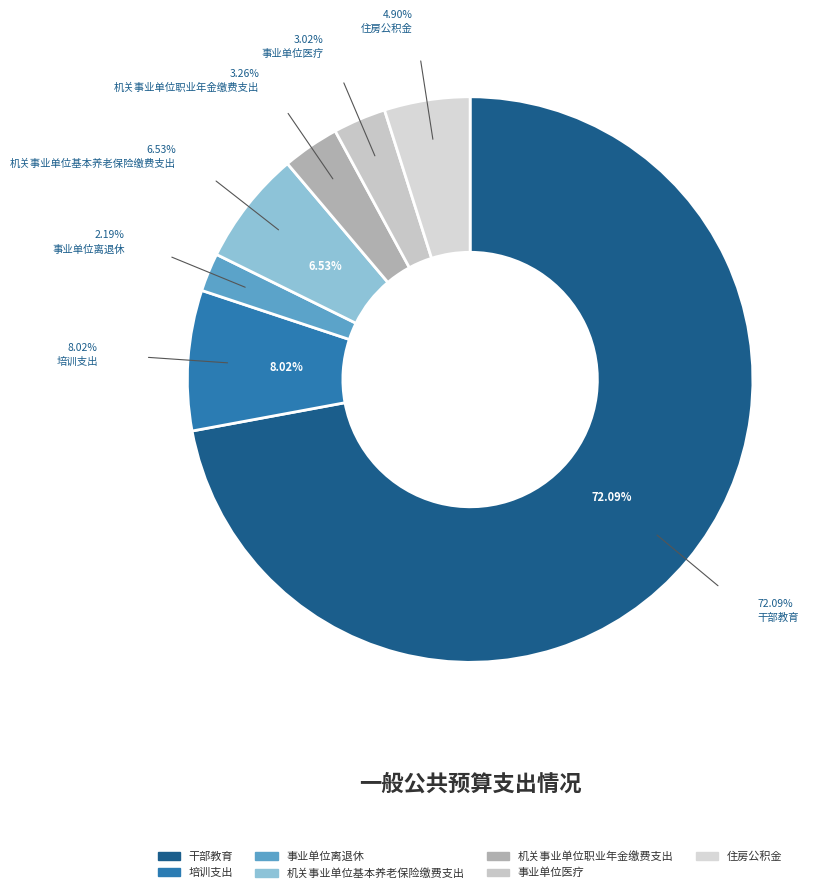

Which category has the smallest portion of the pie?

事业单位离退休